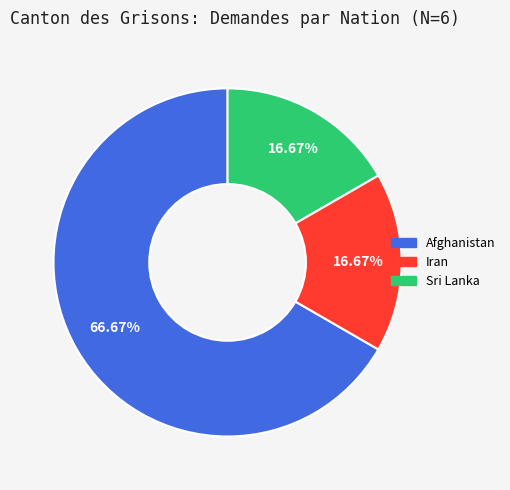

To the nearest percent, what percentage of the pie is Sri Lanka?

17%